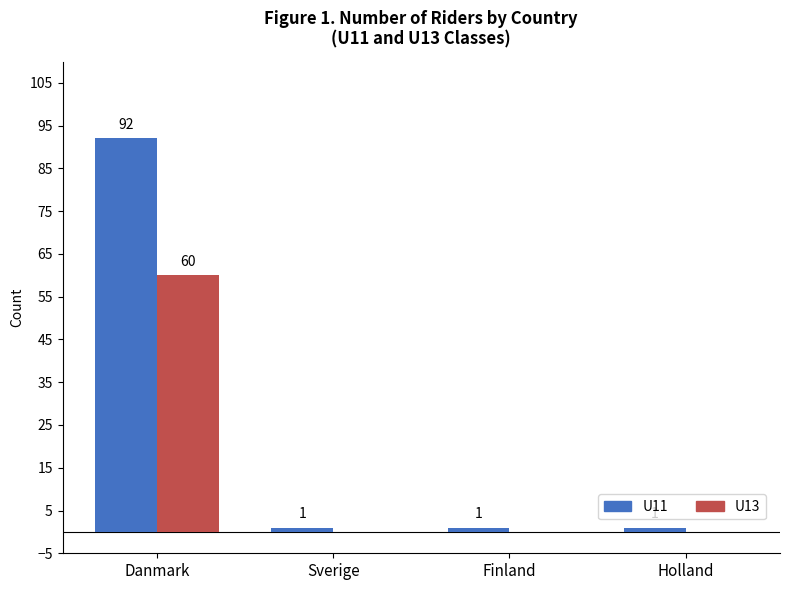

Which series has the largest total across all categories?

U11